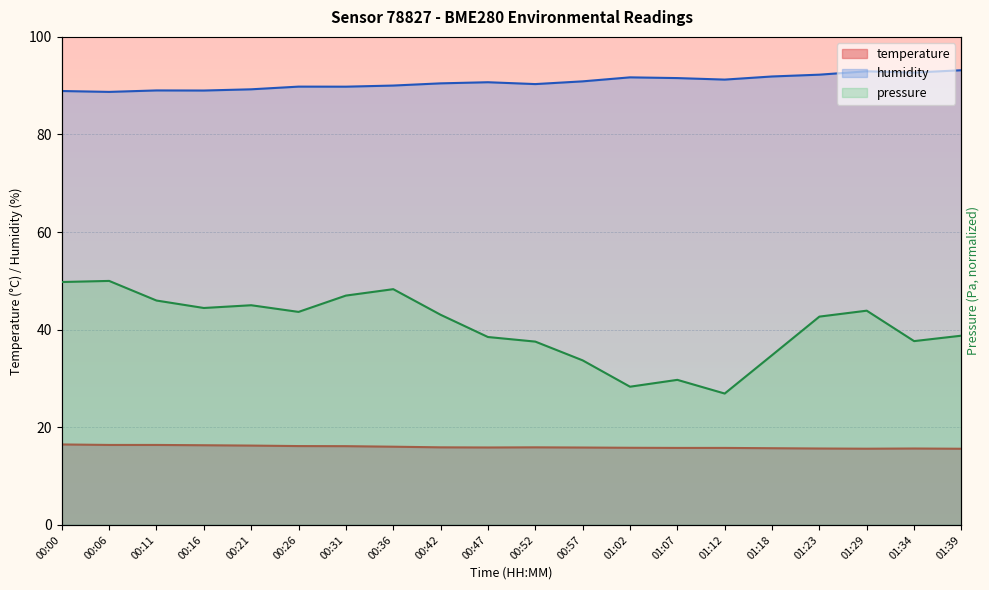

Is it true that temperature equals 22.3 at 00:31?

False